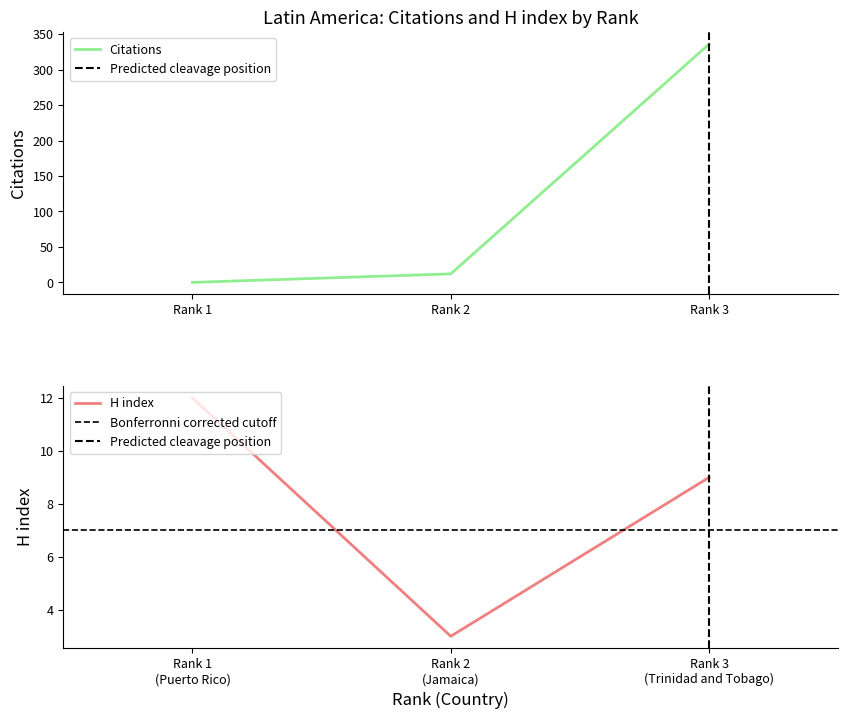

True or false: Citable documents has a value of 1 at Trinidad and Tobago.

False